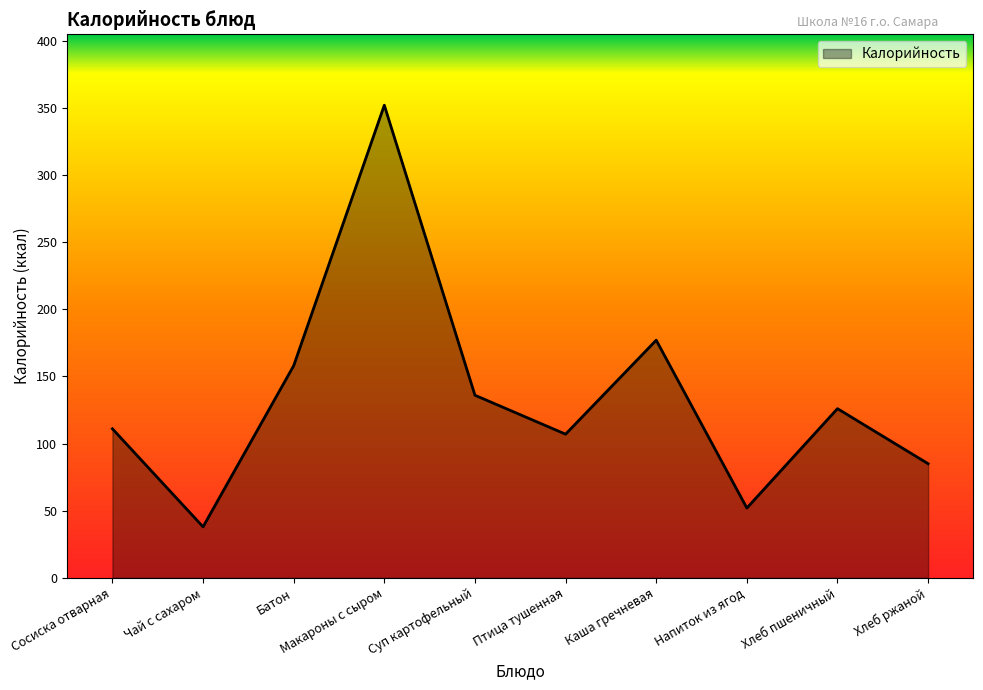

True or false: the data has more than 2 interior local peaks.

True